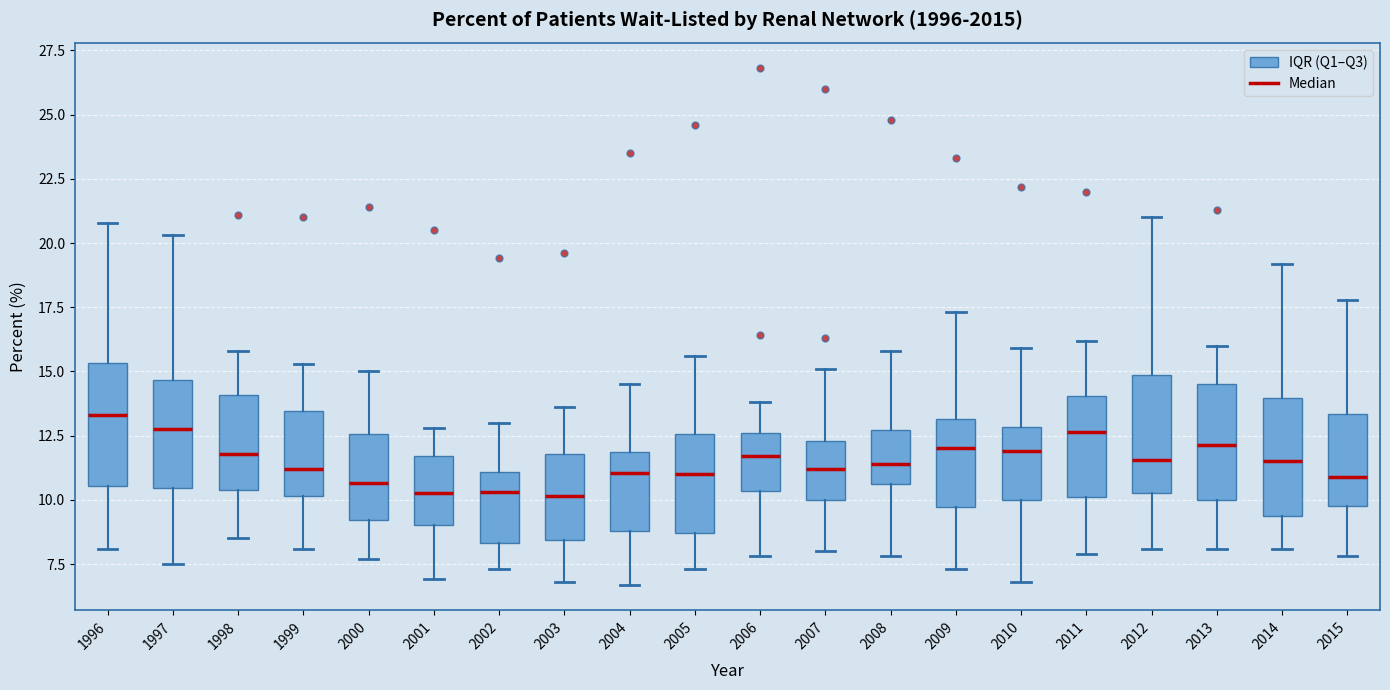

Reading left to right, transcribe this box plot: for each box, give where its median line is, the range the box spans, and where its two whiskers end, as read against the y-axis. The values are not printed on the chart, so give them approximately, as read against the axis.

1996: median 13.5, box 10.5 to 15.5, whiskers 8.0 to 21.0
1997: median 13.0, box 10.5 to 14.5, whiskers 7.5 to 20.5
1998: median 12.0, box 10.5 to 14.0, whiskers 8.5 to 16.0
1999: median 11.0, box 10.0 to 13.5, whiskers 8.0 to 15.5
2000: median 10.5, box 9.0 to 12.5, whiskers 7.5 to 15.0
2001: median 10.5, box 9.0 to 11.5, whiskers 7.0 to 13.0
2002: median 10.5, box 8.5 to 11.0, whiskers 7.5 to 13.0
2003: median 10.0, box 8.5 to 12.0, whiskers 7.0 to 13.5
2004: median 11.0, box 9.0 to 12.0, whiskers 6.5 to 14.5
2005: median 11.0, box 8.5 to 12.5, whiskers 7.5 to 15.5
2006: median 11.5, box 10.5 to 12.5, whiskers 8.0 to 14.0
2007: median 11.0, box 10.0 to 12.5, whiskers 8.0 to 15.0
2008: median 11.5, box 10.5 to 12.5, whiskers 8.0 to 16.0
2009: median 12.0, box 9.5 to 13.0, whiskers 7.5 to 17.5
2010: median 12.0, box 10.0 to 13.0, whiskers 7.0 to 16.0
2011: median 12.5, box 10.0 to 14.0, whiskers 8.0 to 16.0
2012: median 11.5, box 10.5 to 15.0, whiskers 8.0 to 21.0
2013: median 12.0, box 10.0 to 14.5, whiskers 8.0 to 16.0
2014: median 11.5, box 9.5 to 14.0, whiskers 8.0 to 19.0
2015: median 11.0, box 10.0 to 13.5, whiskers 8.0 to 18.0